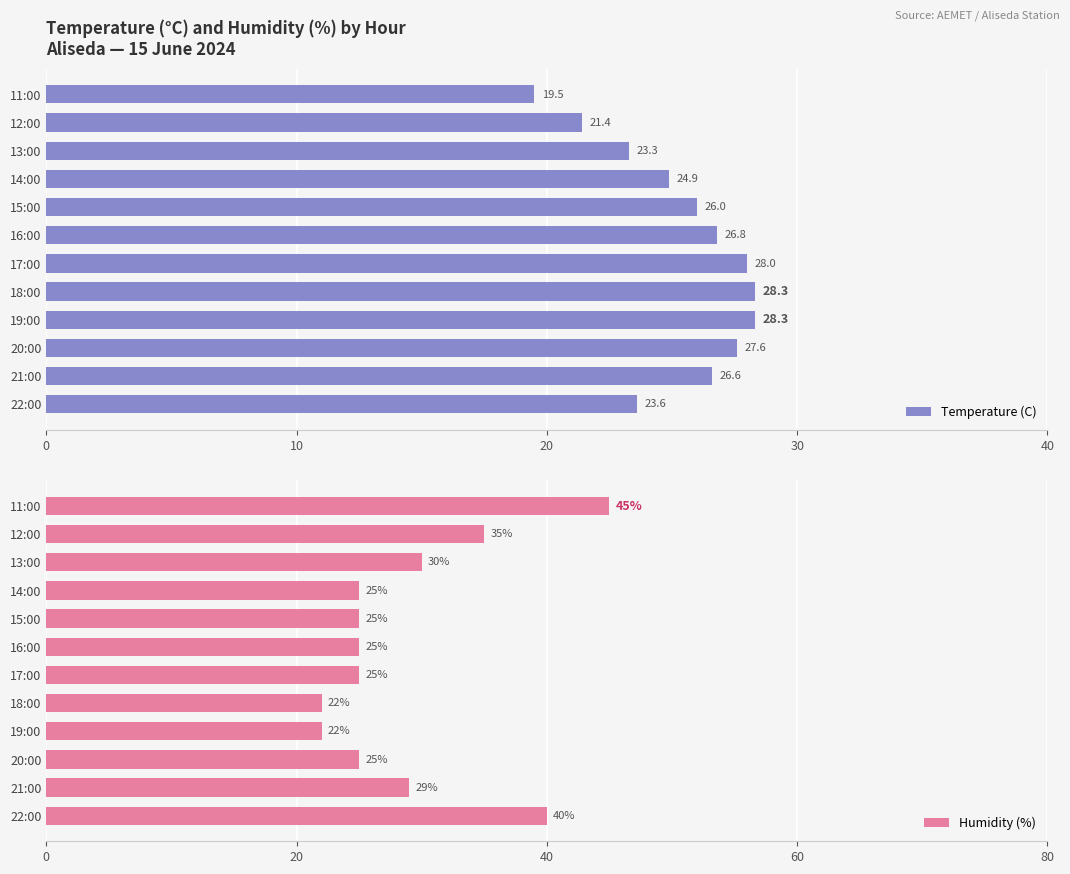

Are the bars grouped side by side (vs. stacked)?

Yes